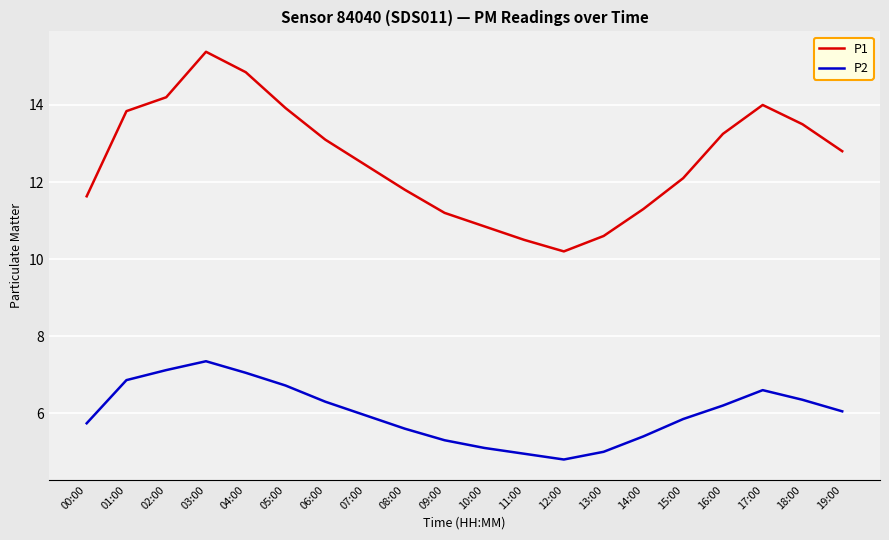

What is the lowest value of the P2 series?

4.8